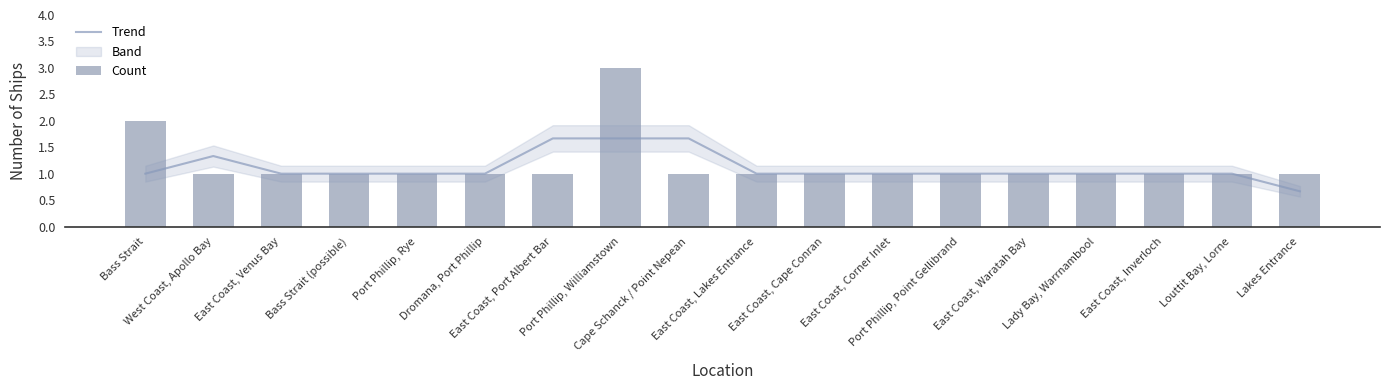

What position from the right is Cape Schanck / Point Nepean?

10